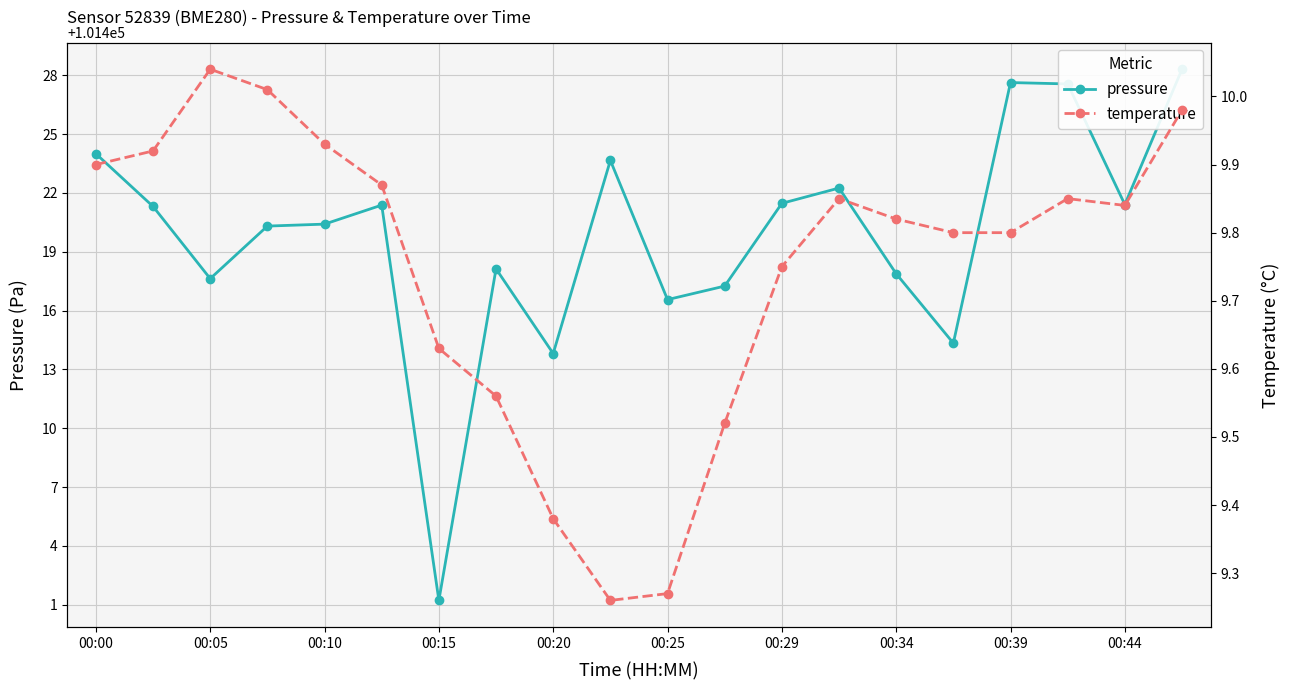

List the series in order of their overall mean, highest first.

pressure, temperature